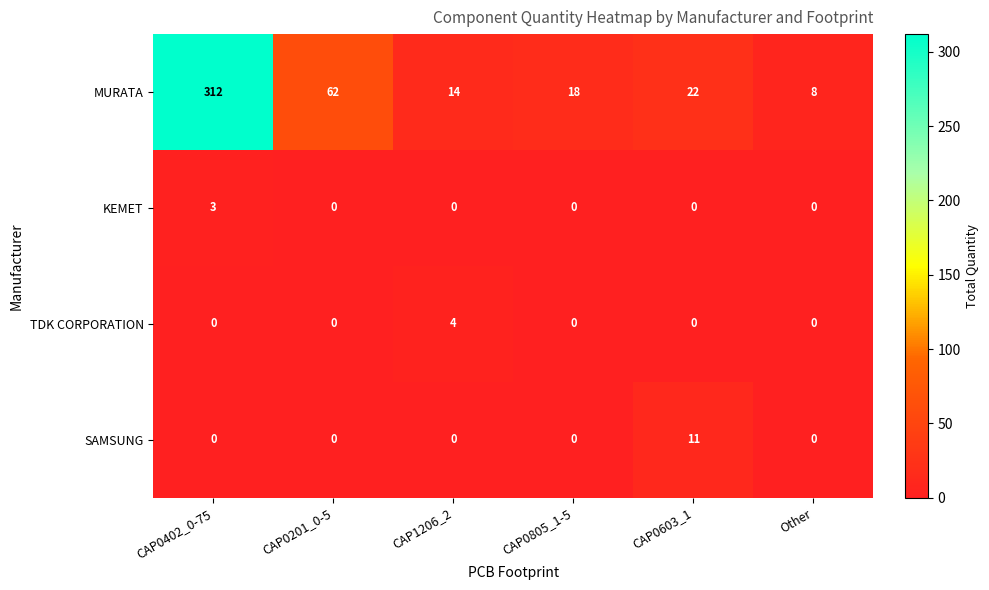

The value of SAMSUNG at CAP0805_1-5 is -7. True or false?

False